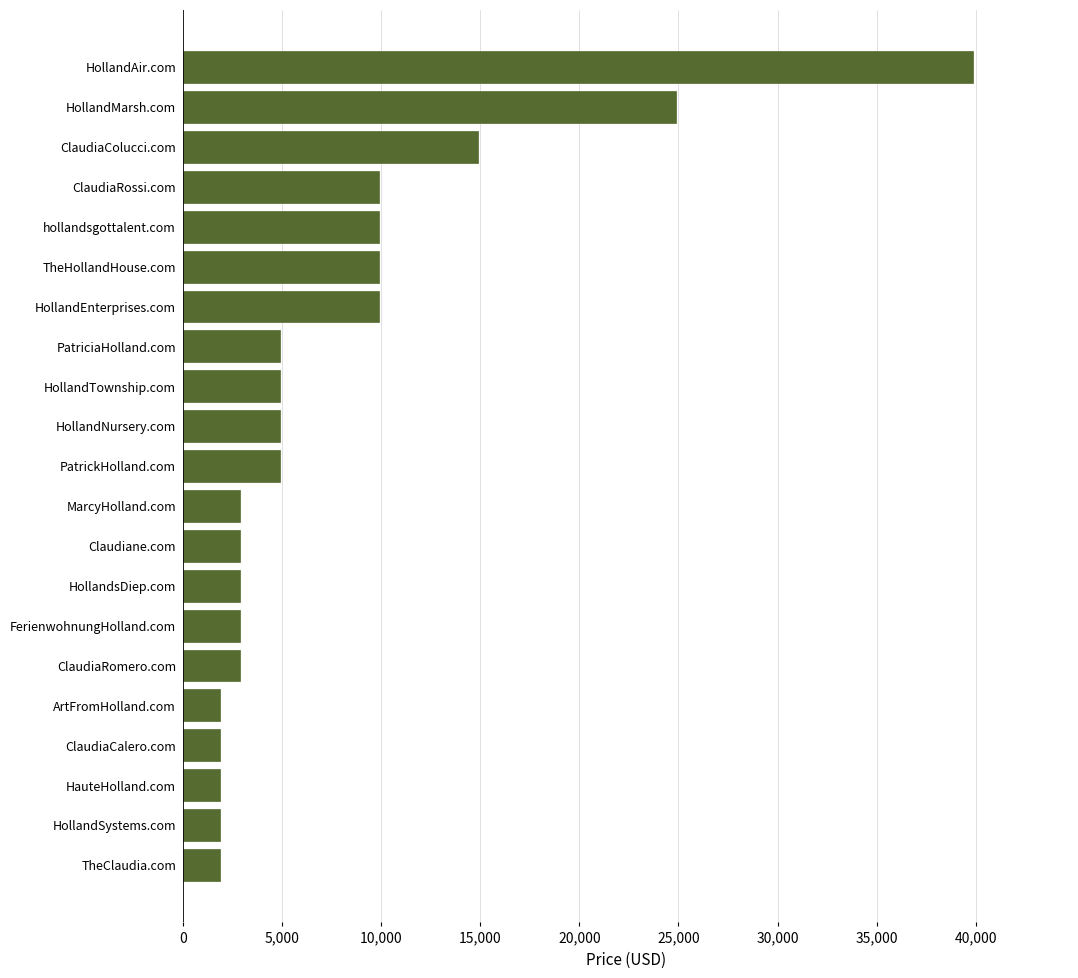

What is the difference between the maximum and minimum values?

38000